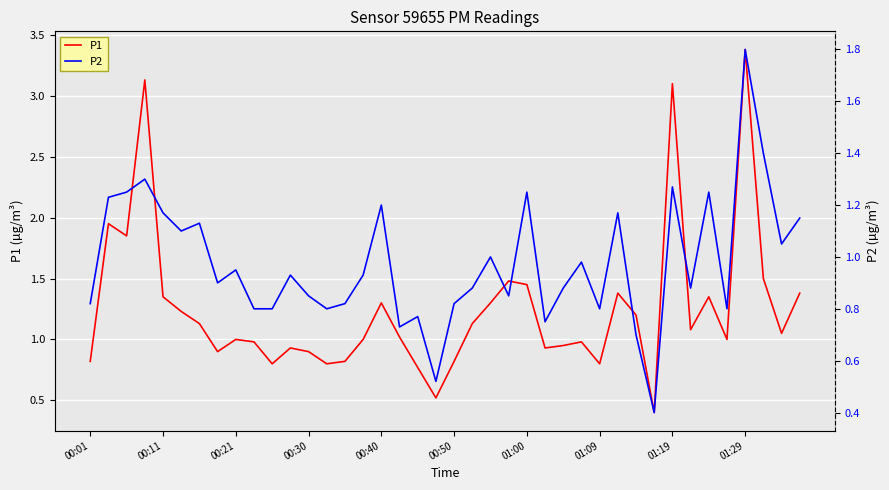

At how many categories does at least one series exceed 1?

21